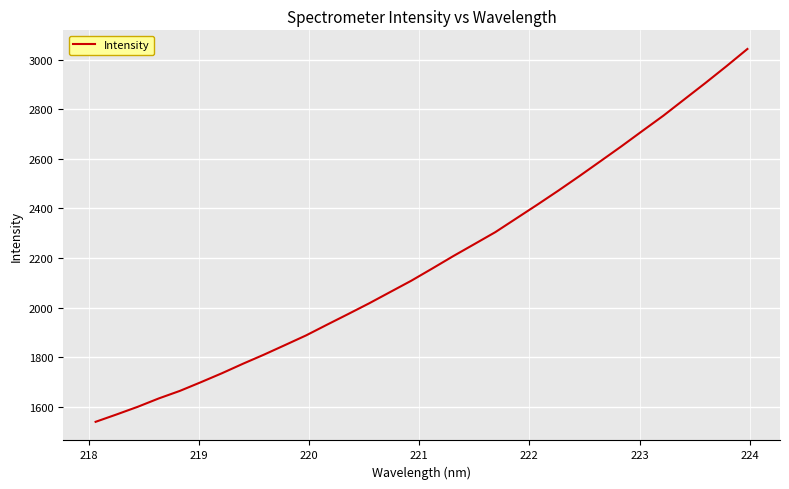

What is the smallest value displayed?

1540.5